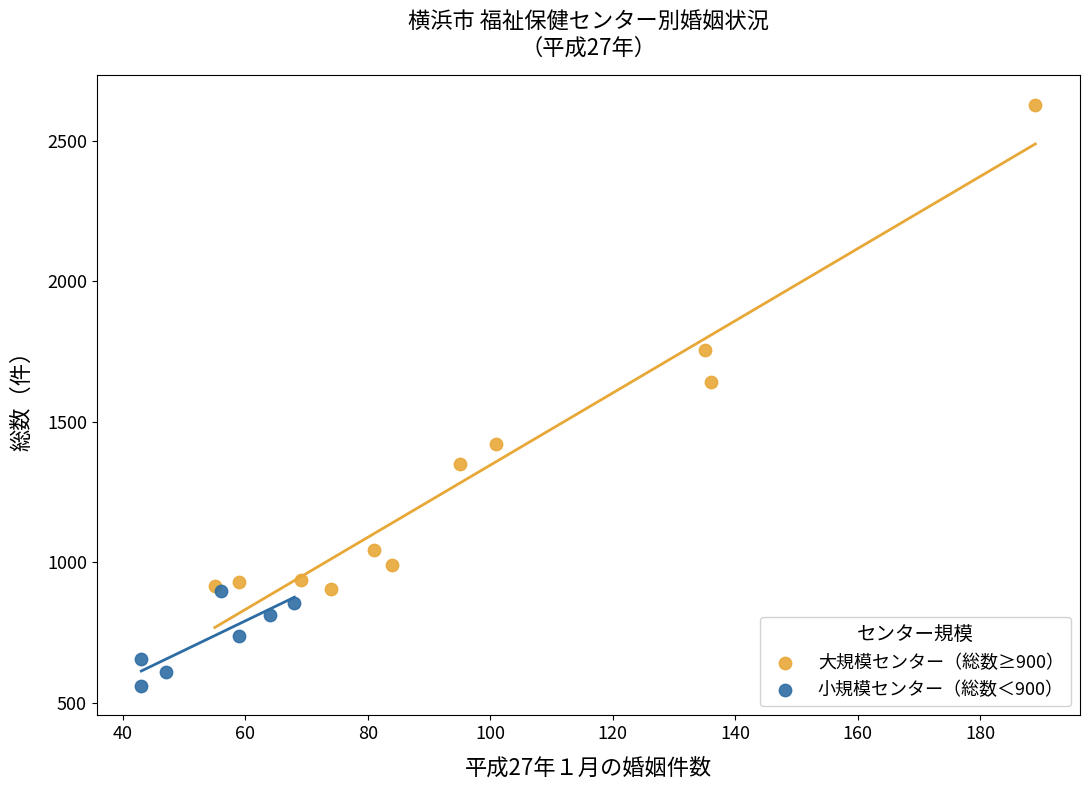

Which series contains the lowest Y value?

小規模センター（総数＜900）